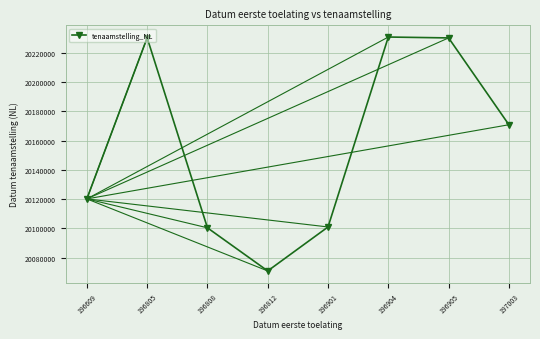

Is it true that the value at 196812 is 20070926?

True